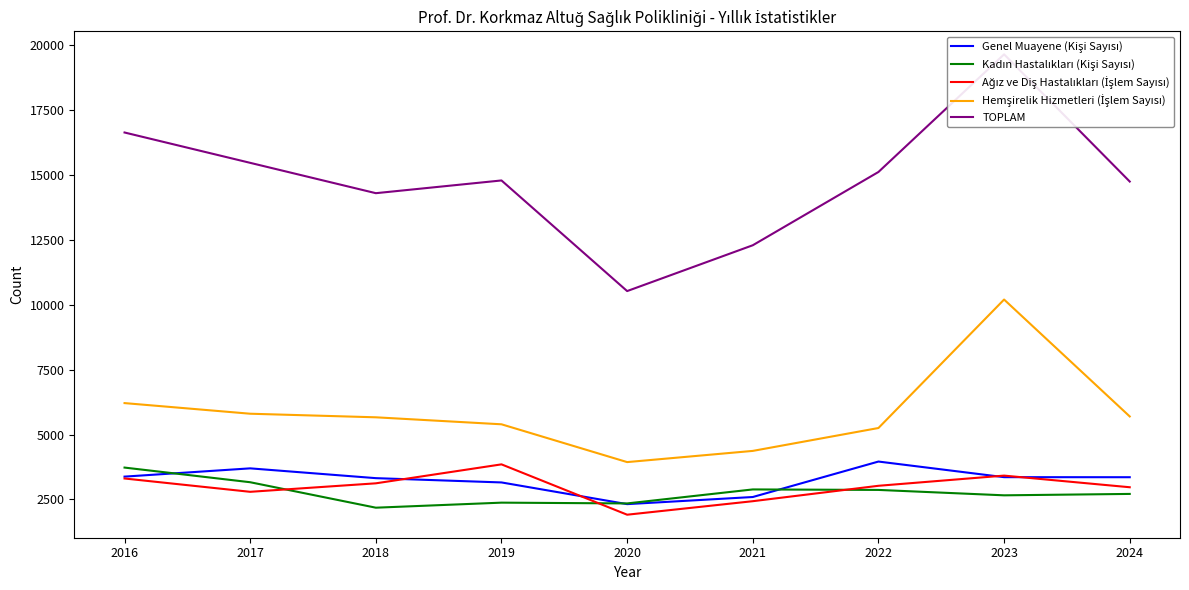

At which label does TOPLAM first exceed 14780?

2016